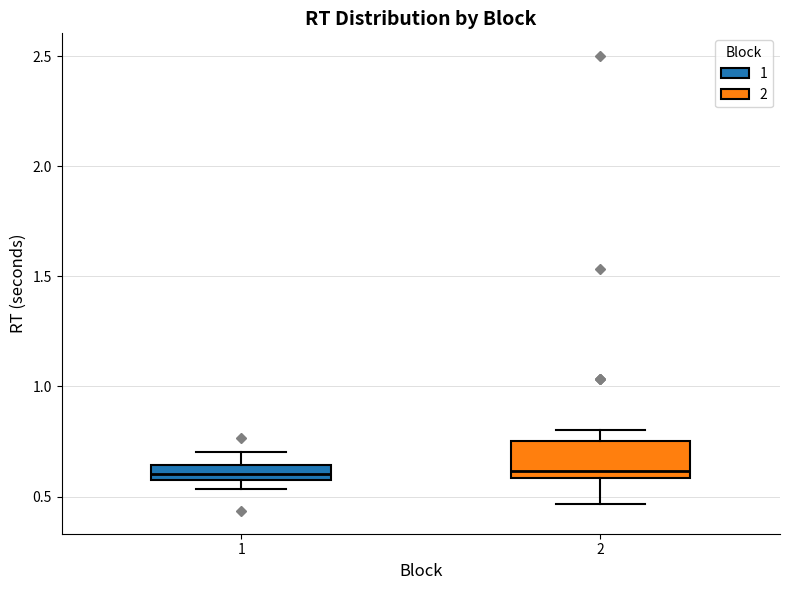

Which box is the tallest, from its lower edge to its upper edge?

2